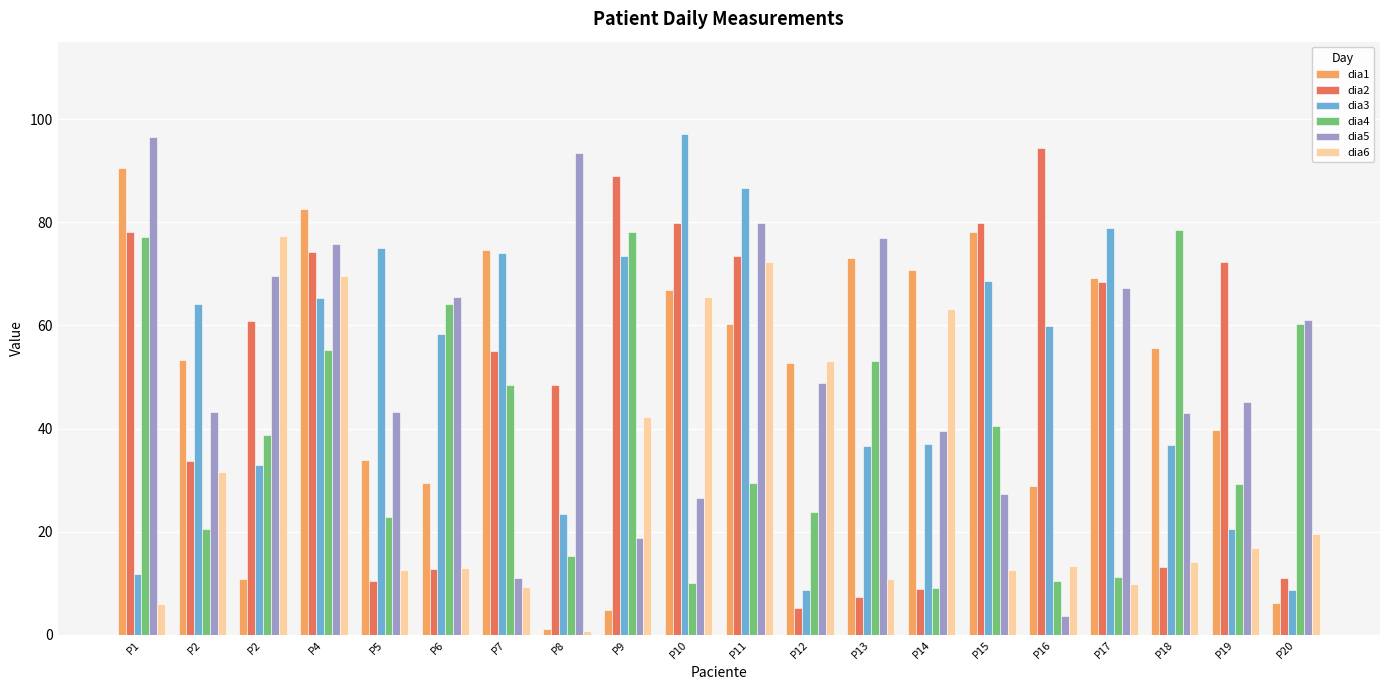

How many bars are there in each group?

6